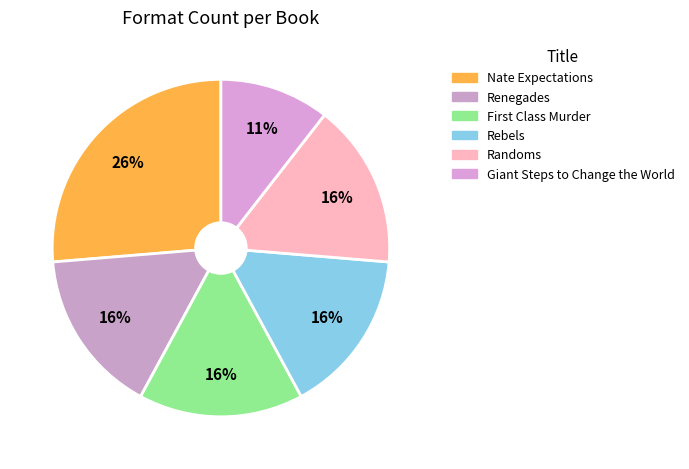

Does any single category account for the majority?

No